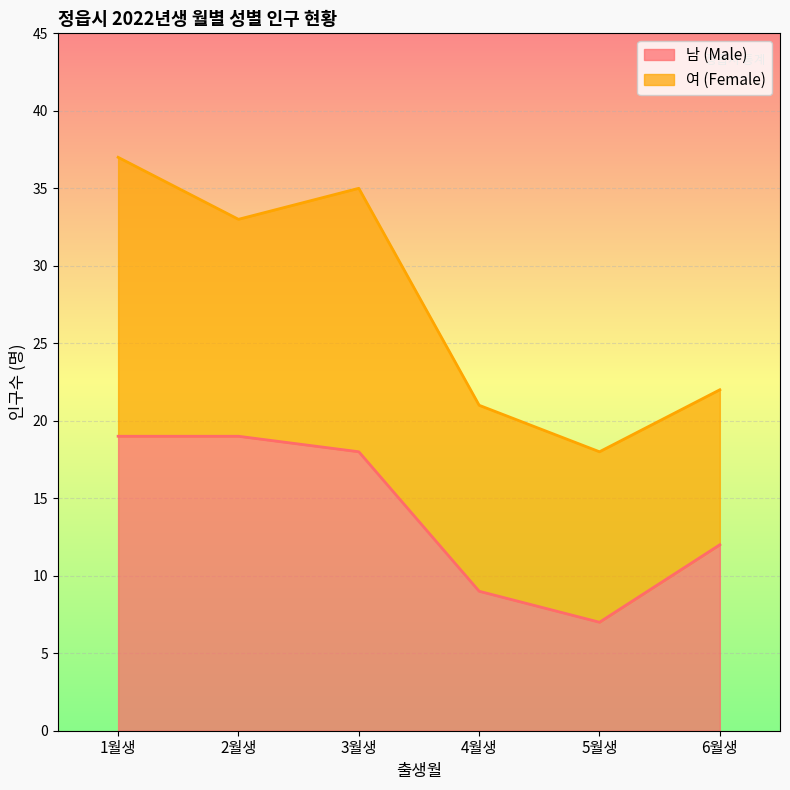

What is the difference between the second highest and second lowest values?

10